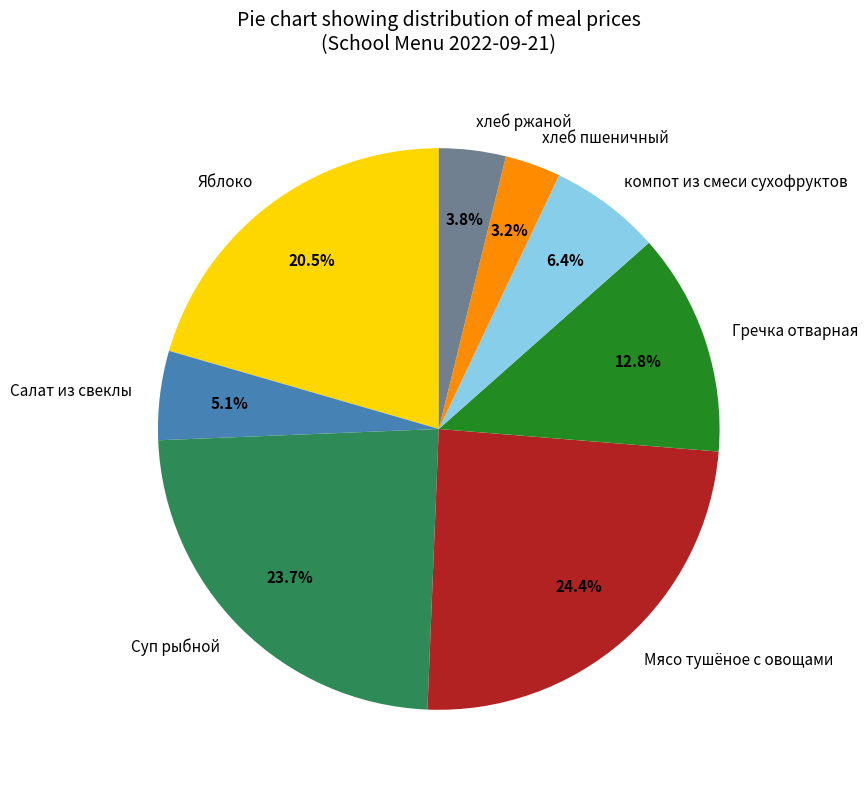

To the nearest percent, what is the combined percentage of хлеб ржаной and Гречка отварная?

17%